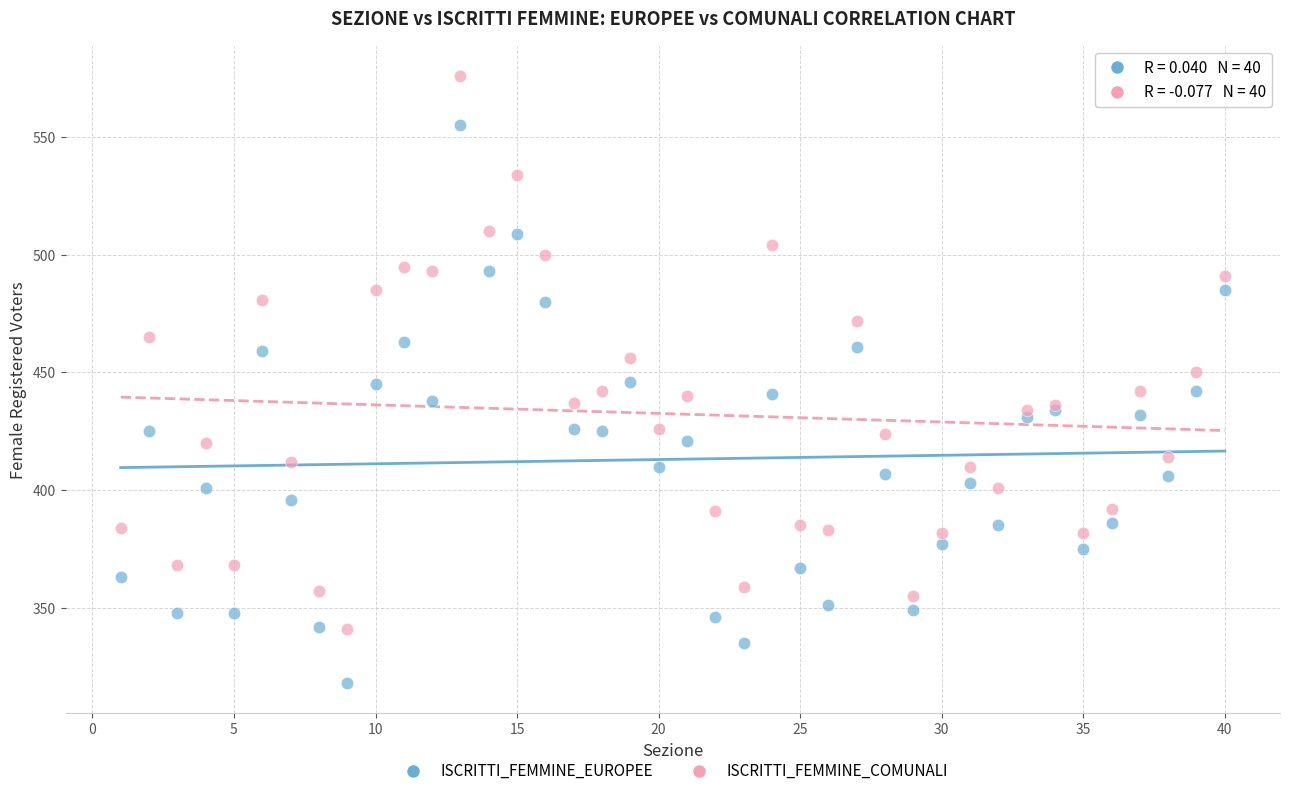

Which series contains the highest Y value?

ISCRITTI_FEMMINE_COMUNALI